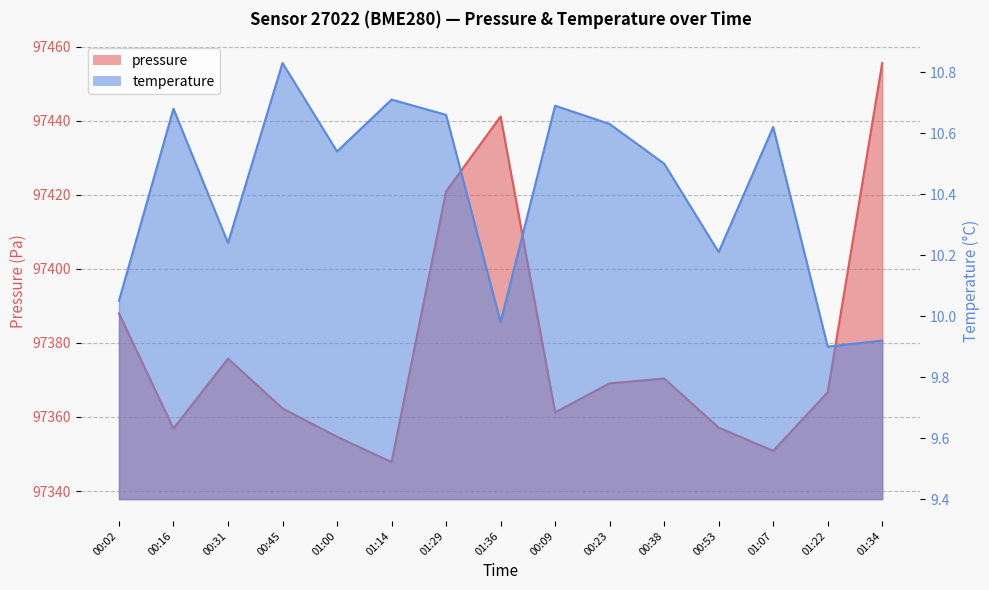

Which category has the highest value across all series?

01:34